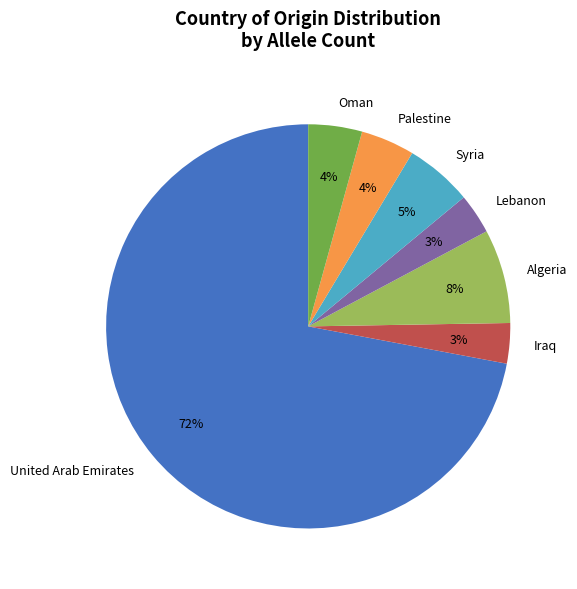

How many segments does this pie chart have?

7